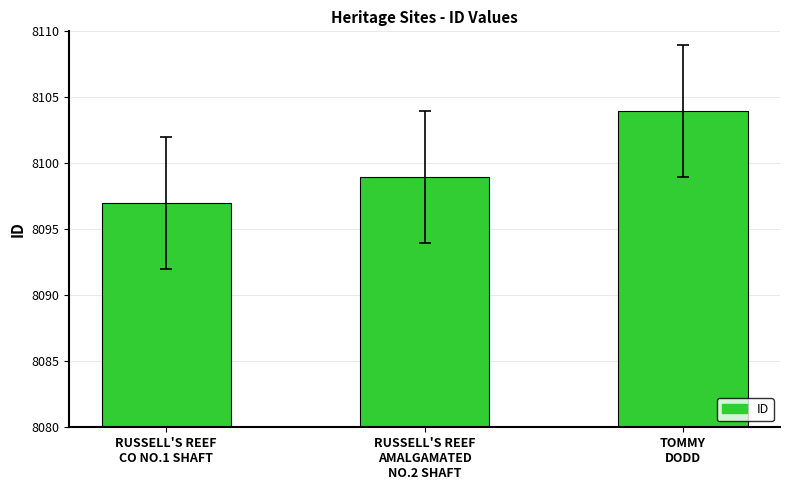

Which has a higher value, TOMMY
DODD or RUSSELL'S REEF
CO NO.1 SHAFT?

TOMMY
DODD